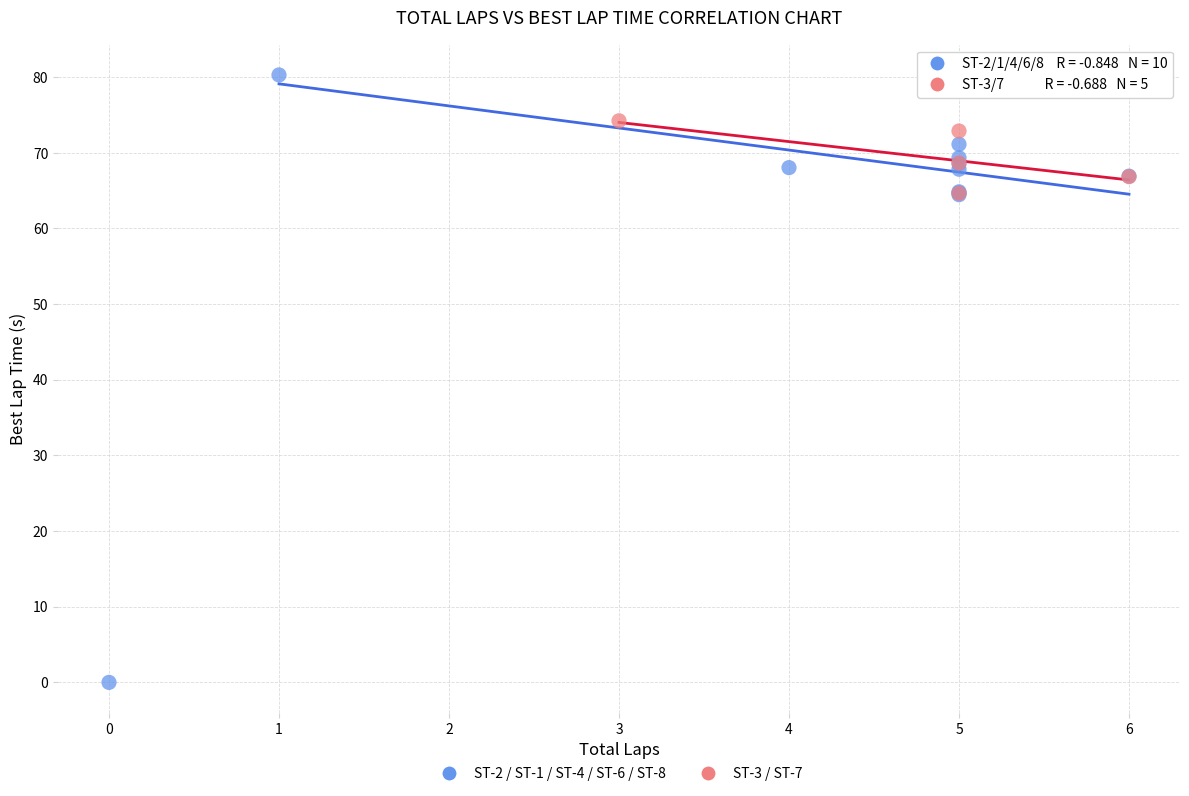

Which series reaches the minimum Y coordinate?

ST-2 / ST-1 / ST-4 / ST-6 / ST-8